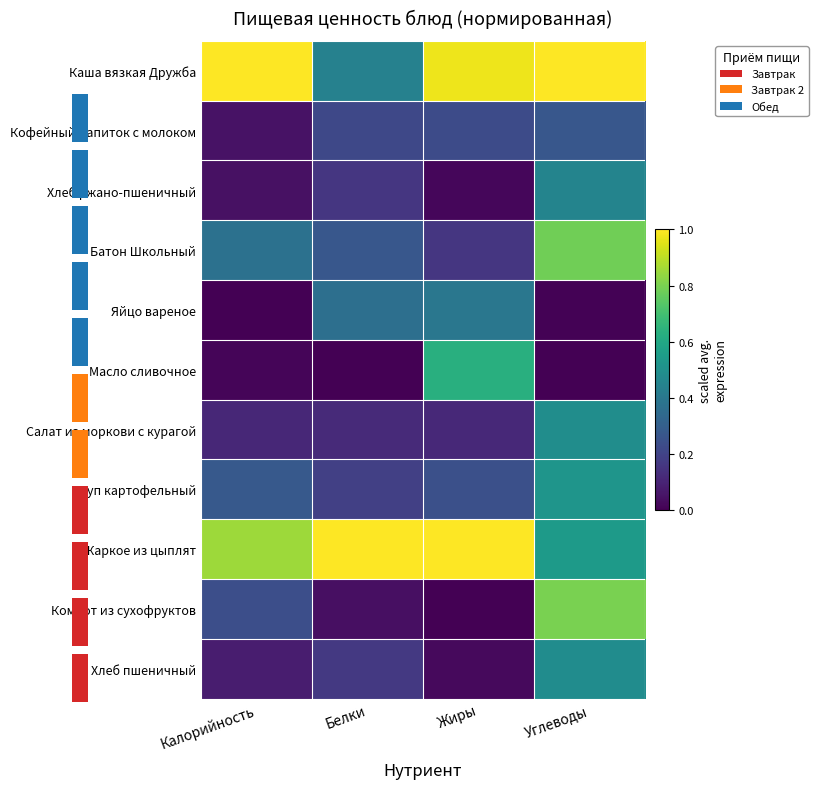

What is the difference between the Каша вязкая Дружба values at Калорийность and Белки?

0.6